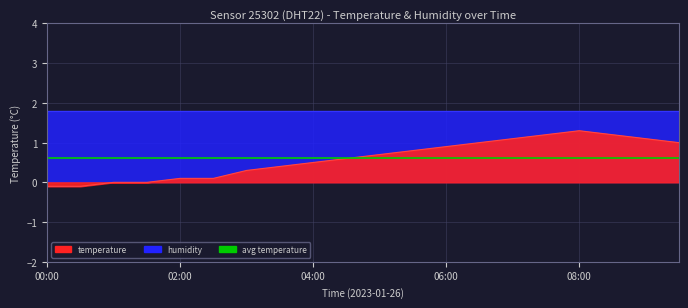

Count the number of values greater than 0.

16